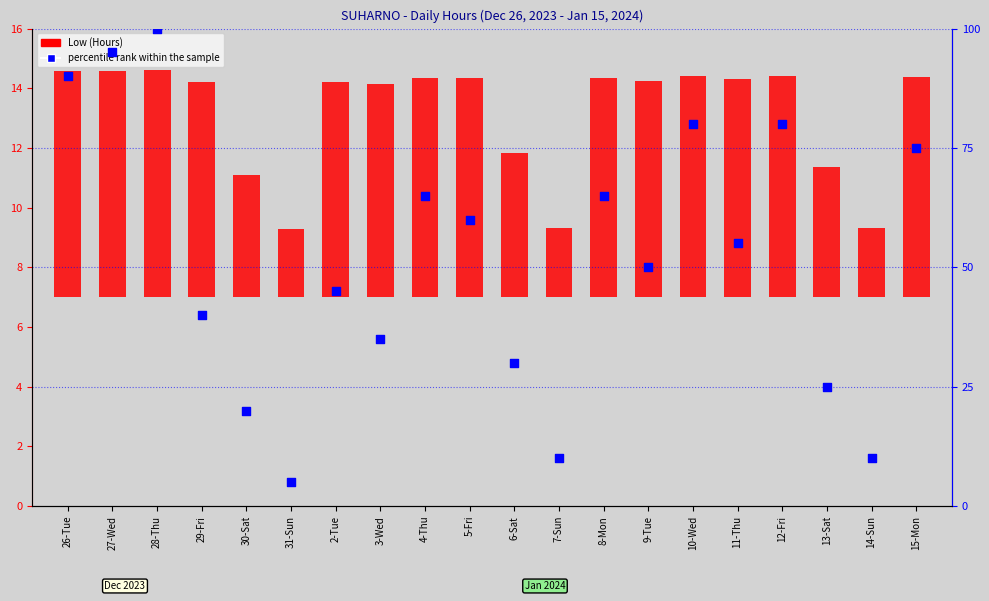

At how many categories does at least one series exceed 83?

3